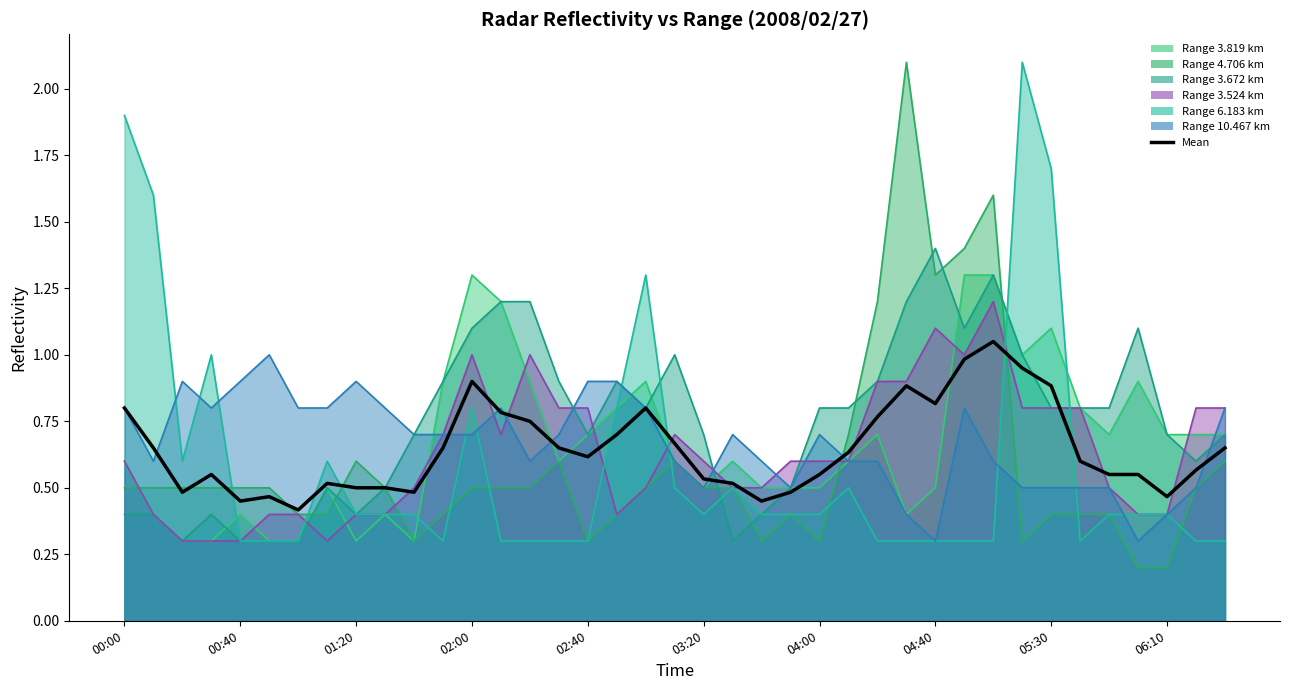

What is the value of the 14th point from the left?

0.8